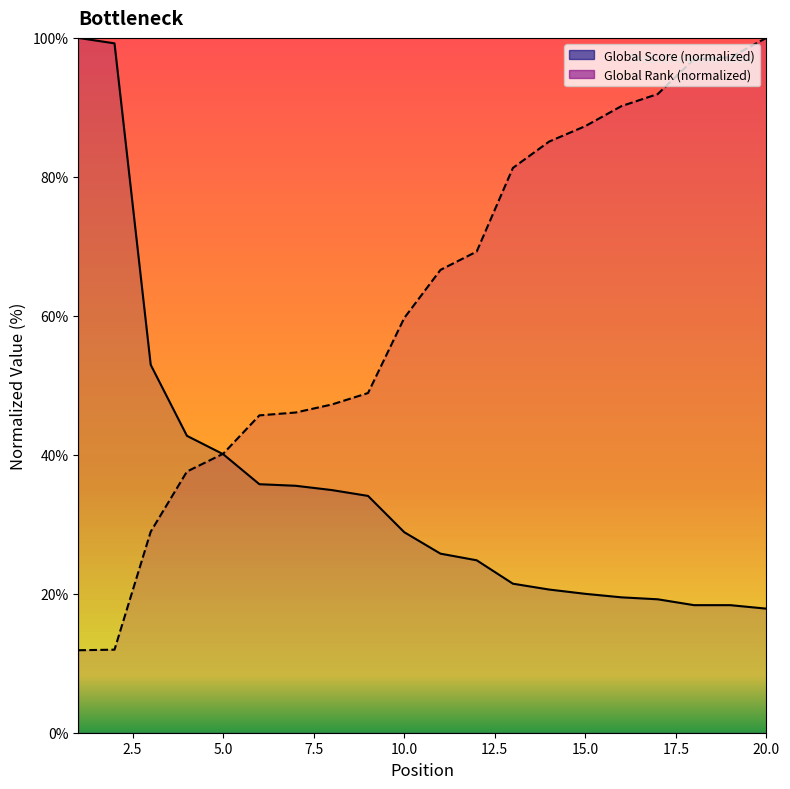

What is the approximate value of Global Rank at 11?

66.6